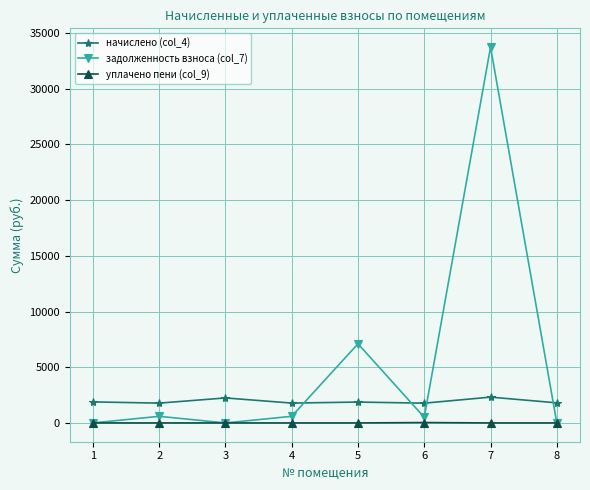

Rank the series at 4 from highest to lowest value.

начислено (col_4), задолженность взноса (col_7), уплачено пени (col_9)